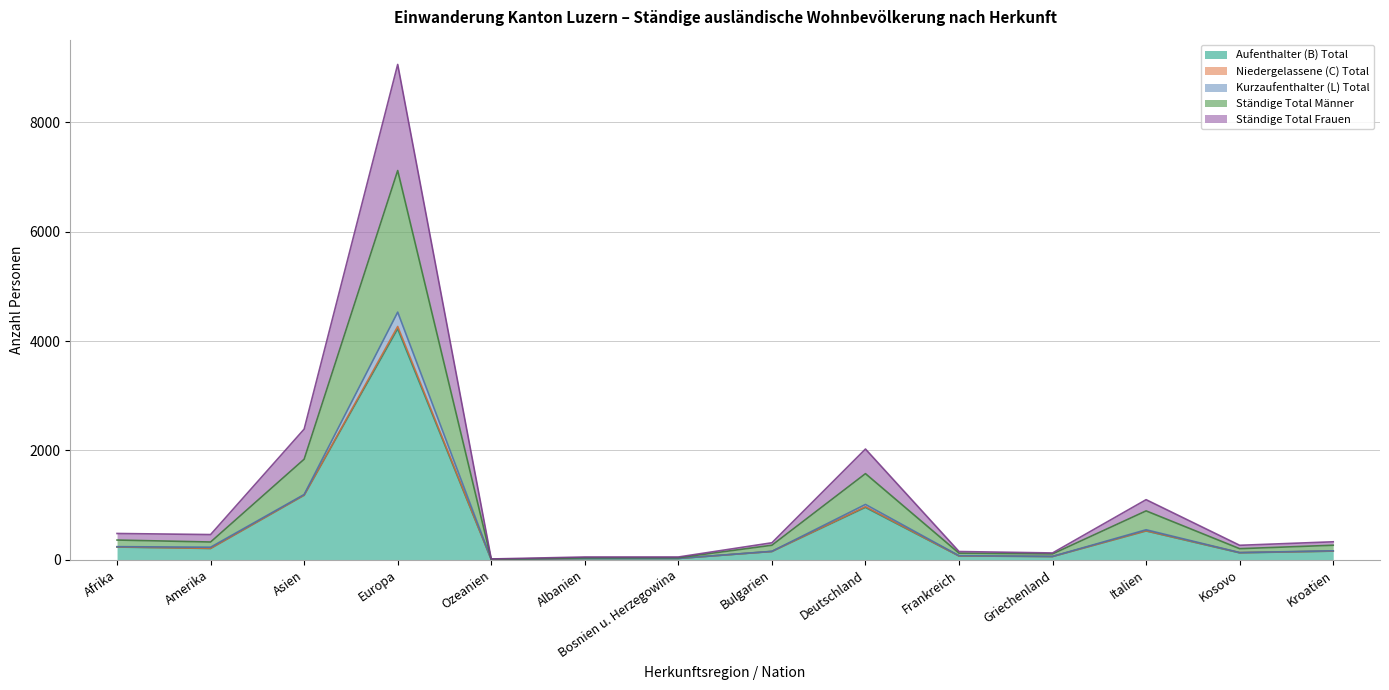

Which category has the highest value in the Aufenthalter (B) Total series?

Europa